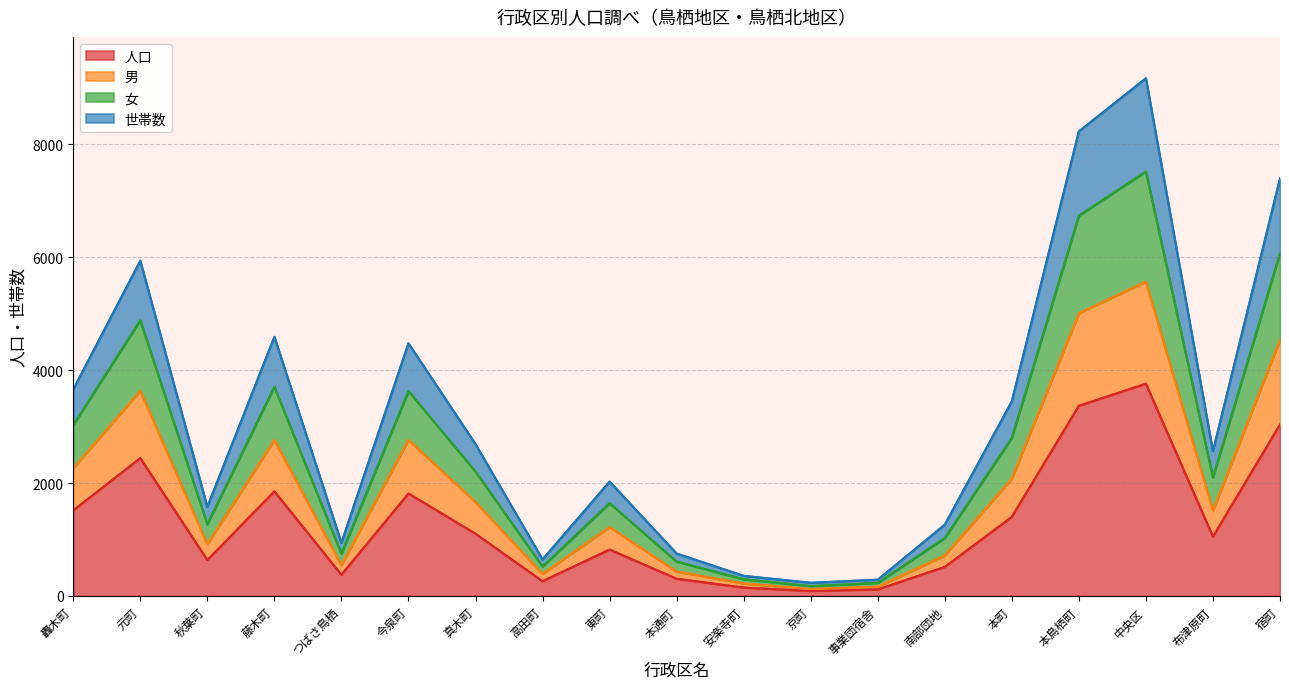

True or false: 人口 has a value of 918 at 秋葉町.

False